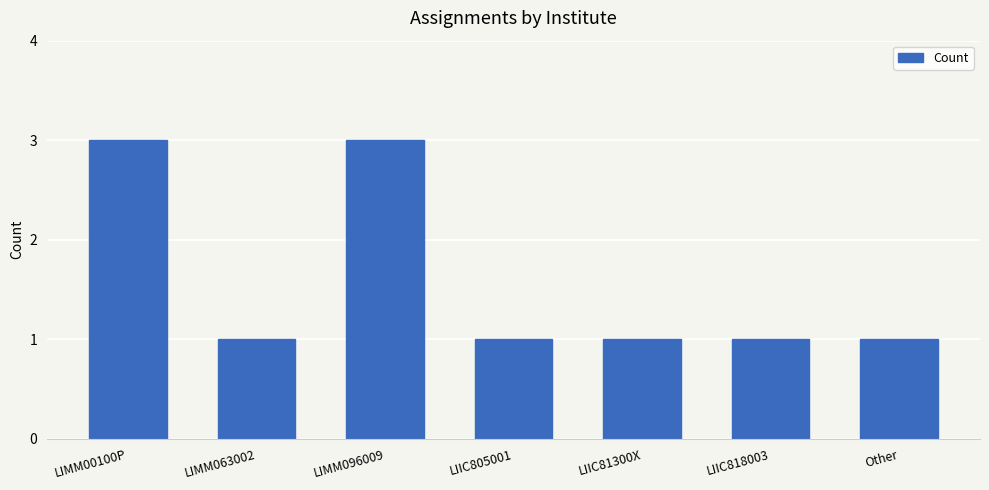

What is the greatest value displayed?

3